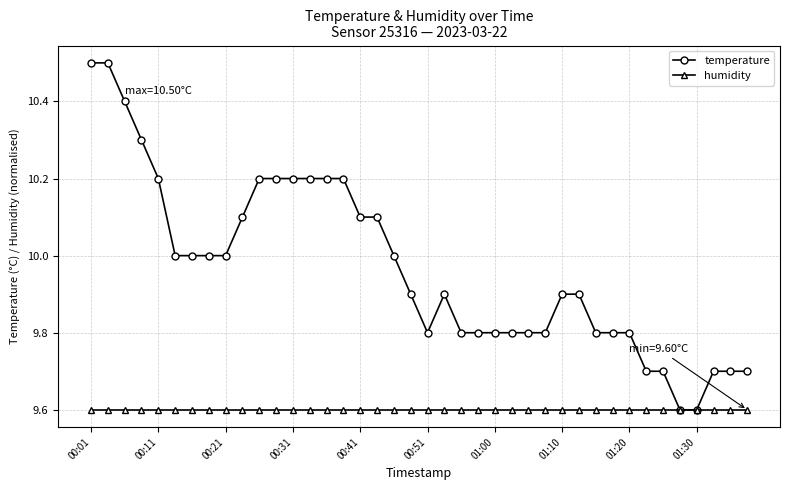

What is the value of the humidity point at the 16th from the left?

9.6